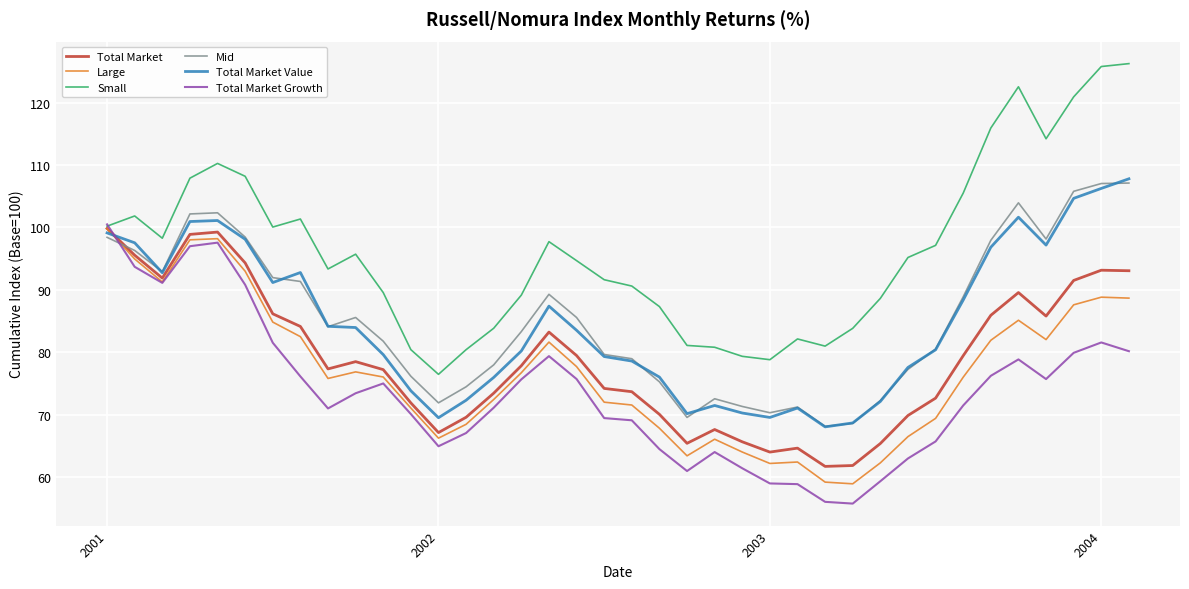

Which series has the largest total across all categories?

Small